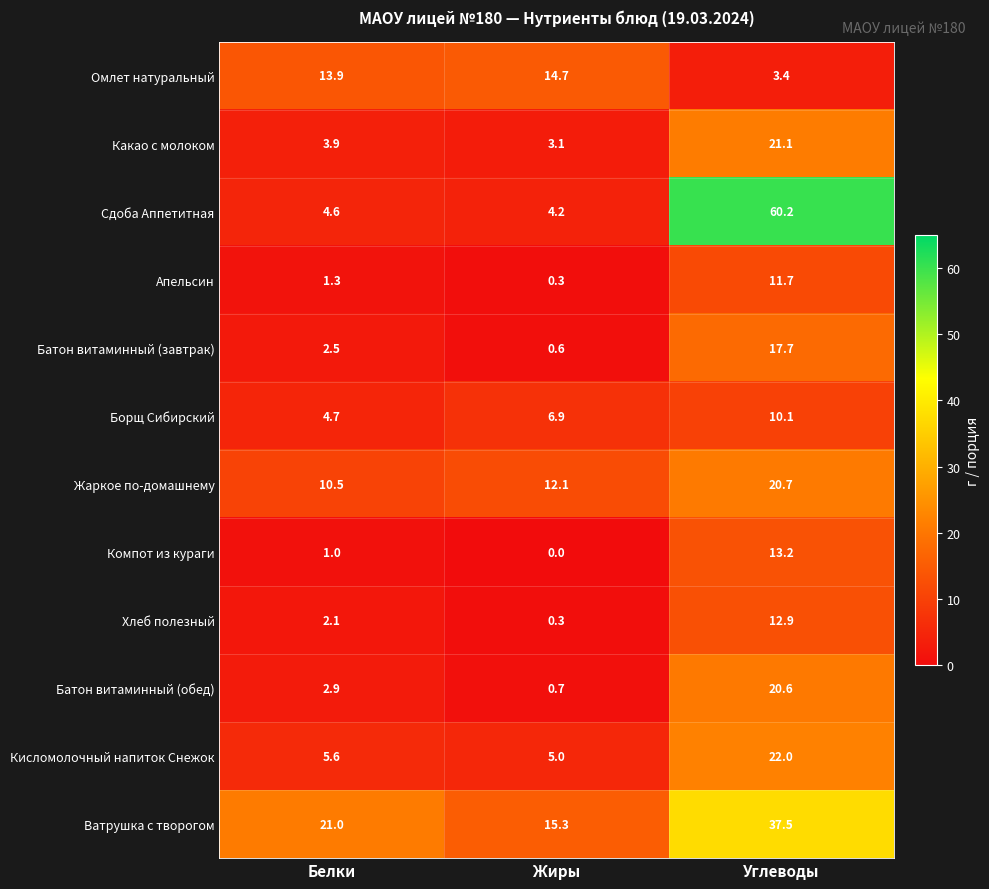

Which series has the largest total across all categories?

Ватрушка с творогом